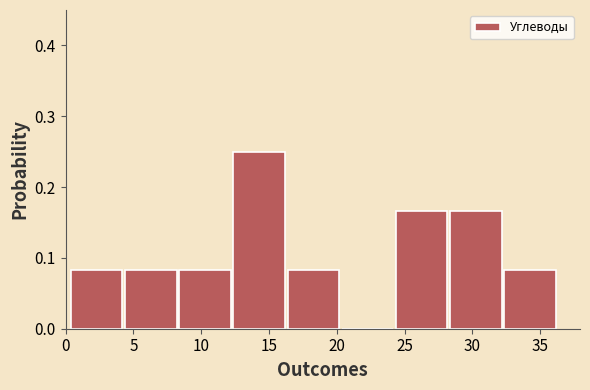

How tall is the bar that spans 4.5 to 8.5 on the x-axis? Neither the bar edges nor the heights are printed on the chart, so give them approximately, as read against the axes.

0.08